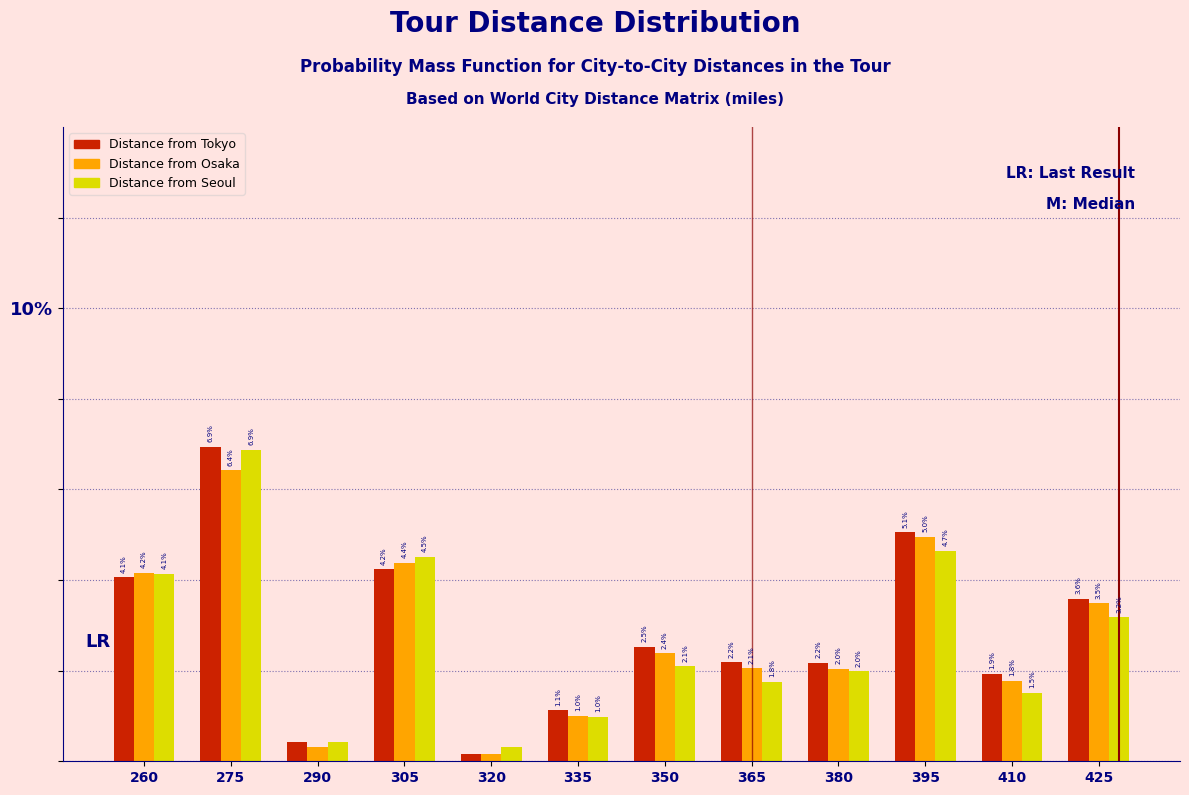

Rank the series at 305 from lowest to highest value.

Distance from Tokyo, Distance from Osaka, Distance from Seoul